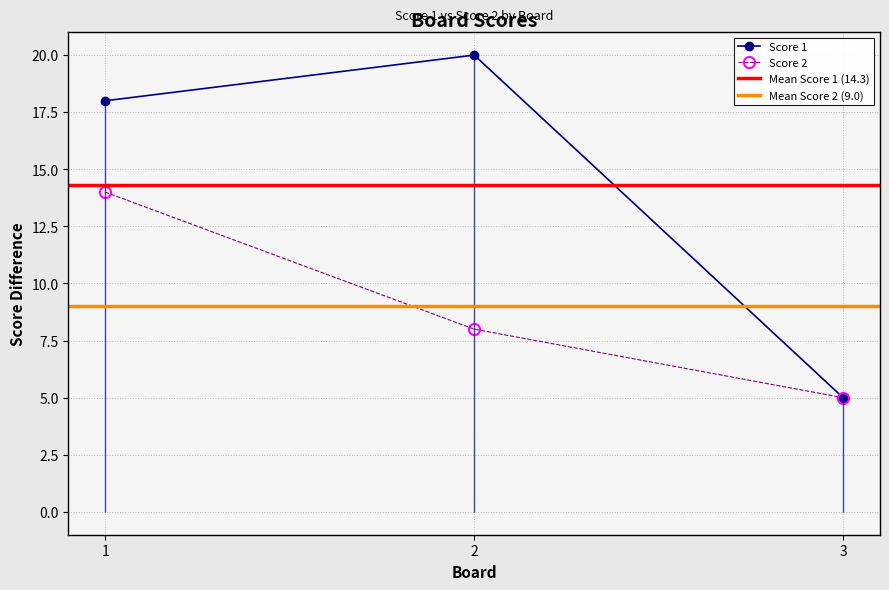

Reading right to left, what are all the values shown in this chart?

Score 1: 5	20	18
Score 2: 5	8	14